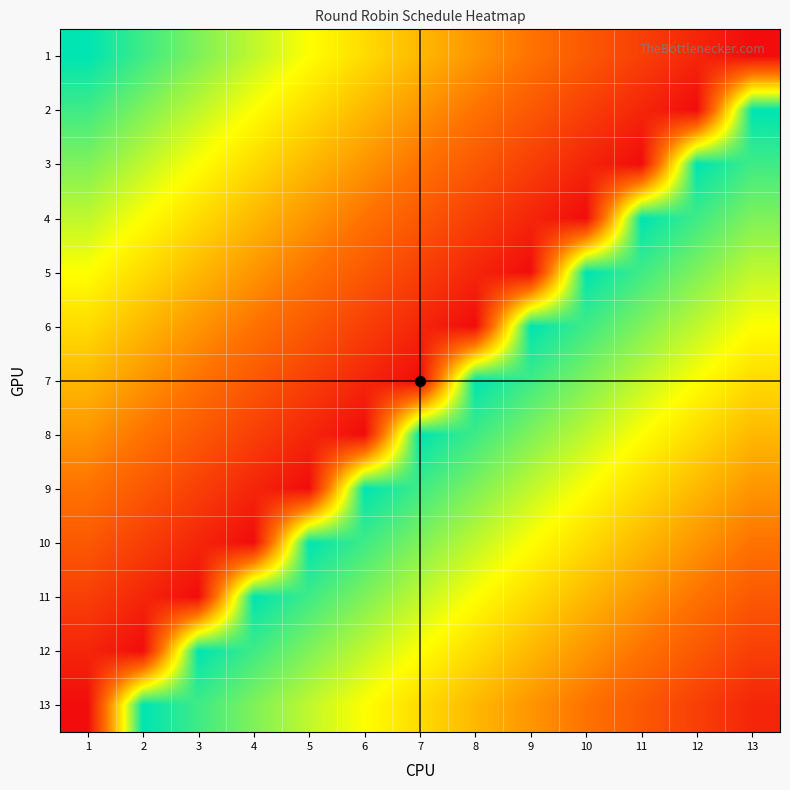

Reading right to left, transcribe all the data shown in this chart.

1: 13=2	12=3	11=4	10=5	9=6	8=7	7=8	6=9	5=10	4=11	3=12	2=13	1=14
2: 13=14	12=2	11=3	10=4	9=5	8=6	7=7	6=8	5=9	4=10	3=11	2=12	1=13
3: 13=13	12=14	11=2	10=3	9=4	8=5	7=6	6=7	5=8	4=9	3=10	2=11	1=12
4: 13=12	12=13	11=14	10=2	9=3	8=4	7=5	6=6	5=7	4=8	3=9	2=10	1=11
5: 13=11	12=12	11=13	10=14	9=2	8=3	7=4	6=5	5=6	4=7	3=8	2=9	1=10
6: 13=10	12=11	11=12	10=13	9=14	8=2	7=3	6=4	5=5	4=6	3=7	2=8	1=9
7: 13=9	12=10	11=11	10=12	9=13	8=14	7=2	6=3	5=4	4=5	3=6	2=7	1=8
8: 13=8	12=9	11=10	10=11	9=12	8=13	7=14	6=2	5=3	4=4	3=5	2=6	1=7
9: 13=7	12=8	11=9	10=10	9=11	8=12	7=13	6=14	5=2	4=3	3=4	2=5	1=6
10: 13=6	12=7	11=8	10=9	9=10	8=11	7=12	6=13	5=14	4=2	3=3	2=4	1=5
11: 13=5	12=6	11=7	10=8	9=9	8=10	7=11	6=12	5=13	4=14	3=2	2=3	1=4
12: 13=4	12=5	11=6	10=7	9=8	8=9	7=10	6=11	5=12	4=13	3=14	2=2	1=3
13: 13=3	12=4	11=5	10=6	9=7	8=8	7=9	6=10	5=11	4=12	3=13	2=14	1=2